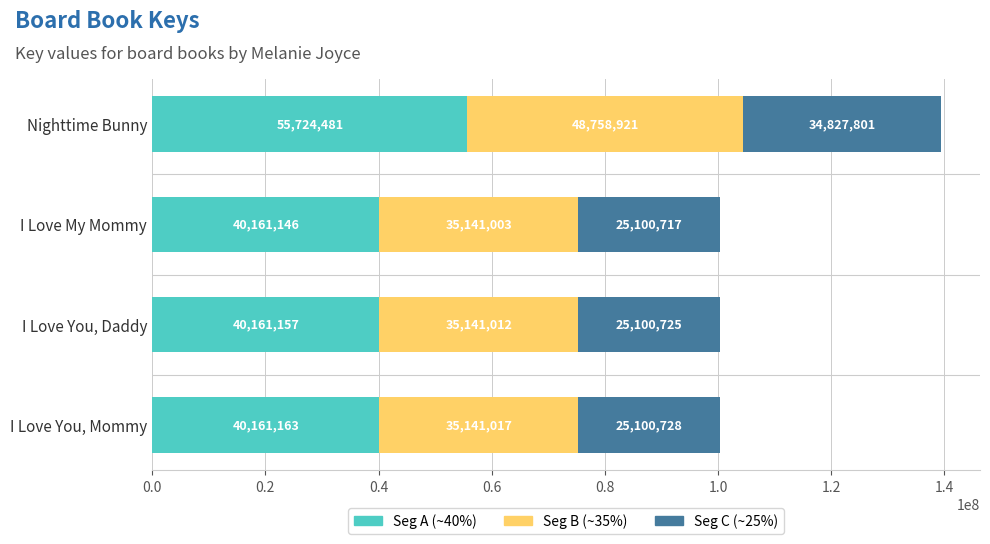

At which category is the sum across all series the highest?

Nighttime Bunny